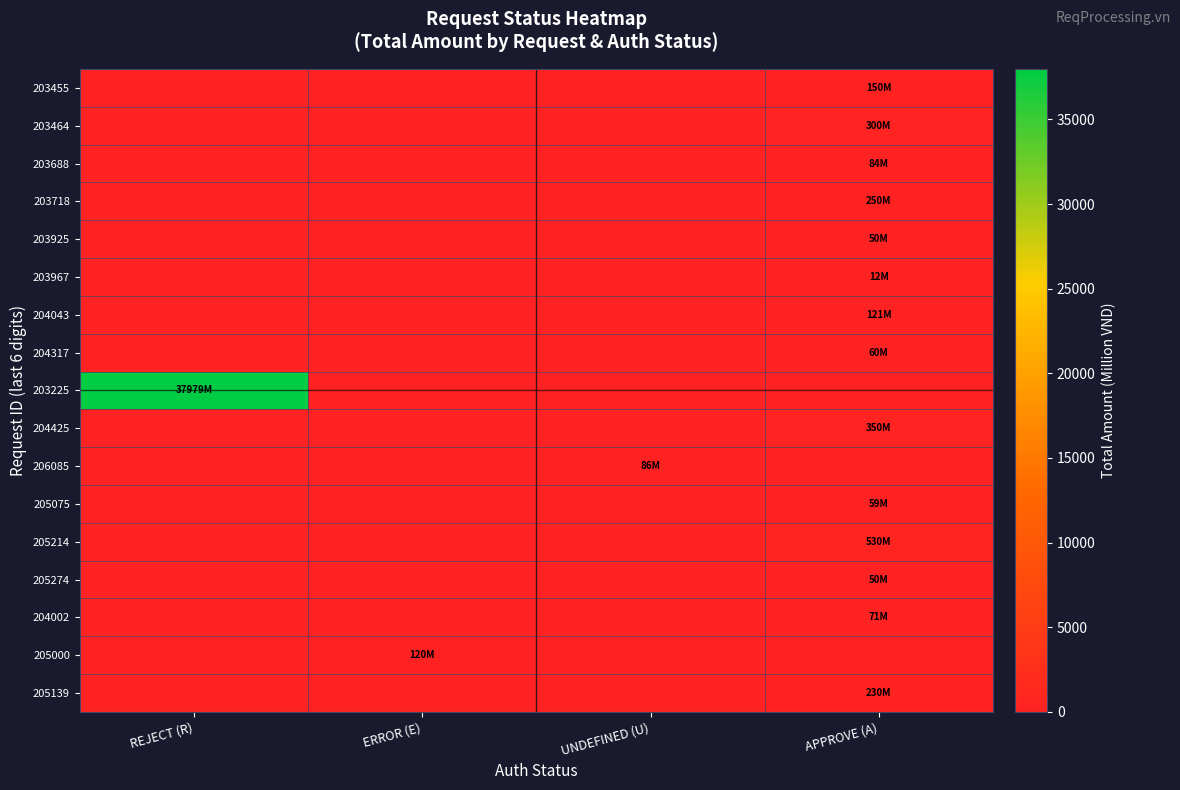

Between ERROR (E) and APPROVE (A), which series saw the biggest shift?

205214